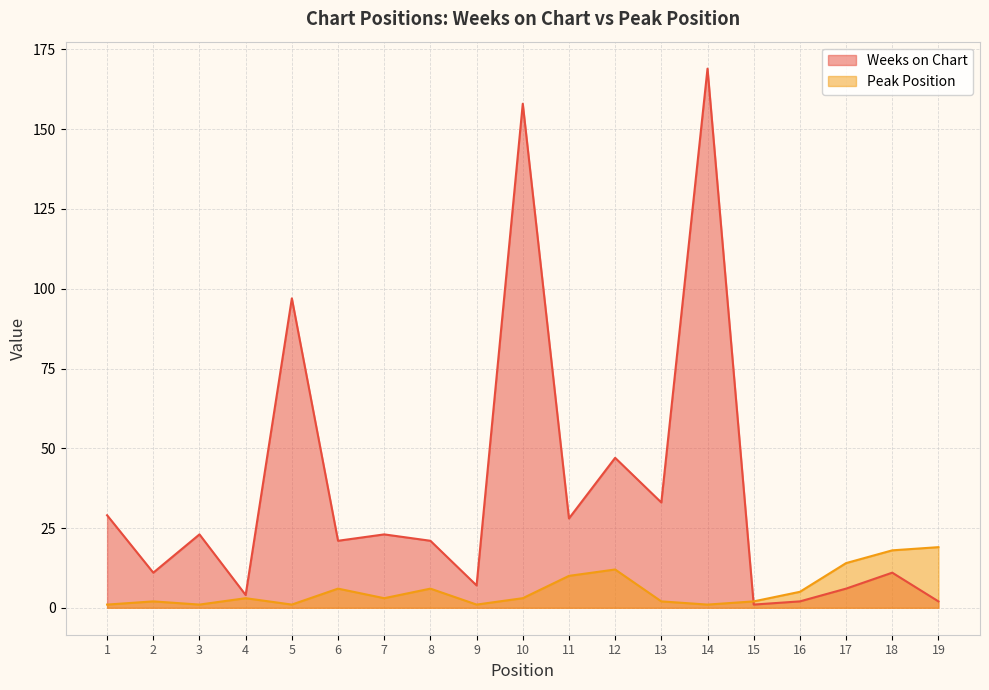

What is the difference between the second highest and second lowest values in the Weeks on Chart series?

156